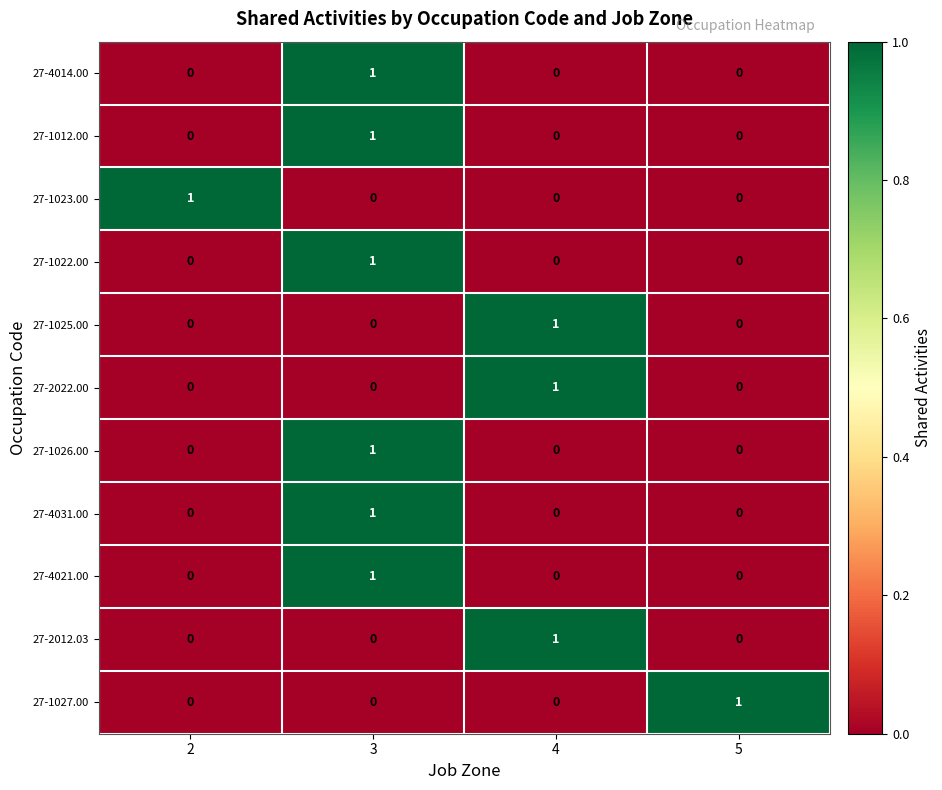

At how many categories does at least one series exceed 0?

4